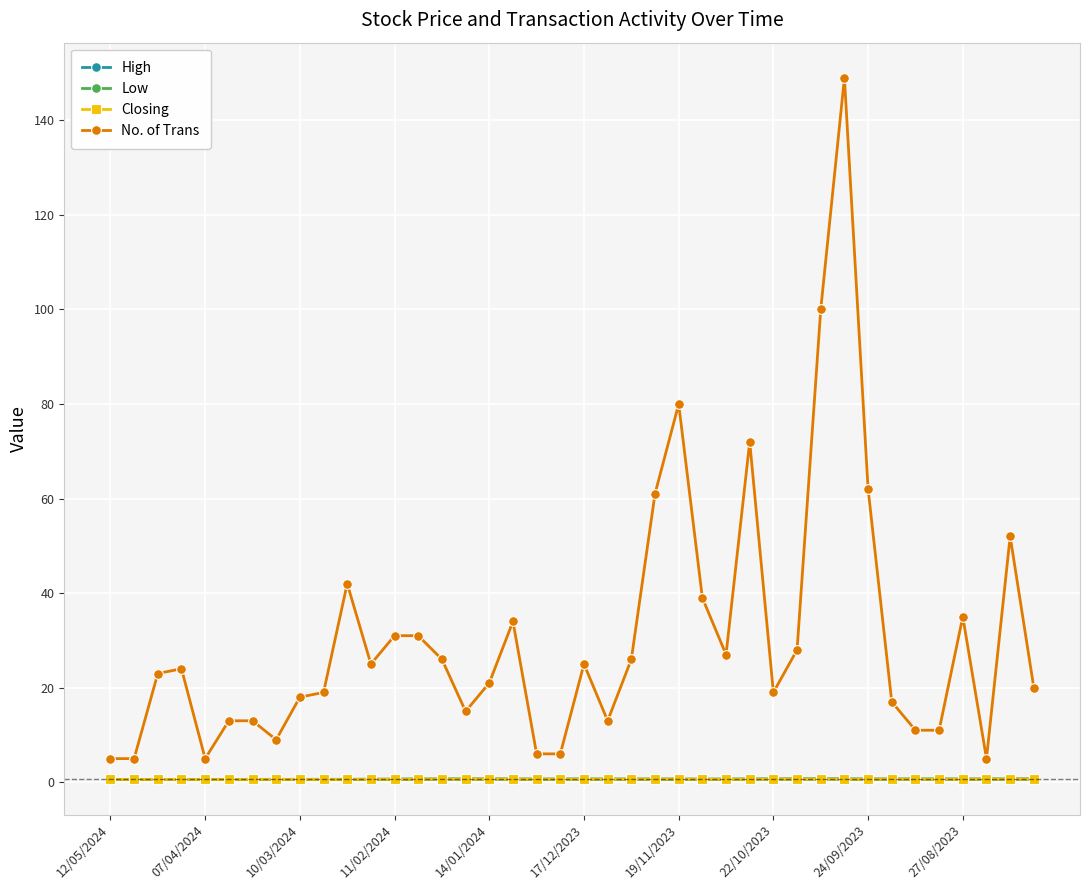

True or false: Low and No. of Trans intersect in this chart.

False